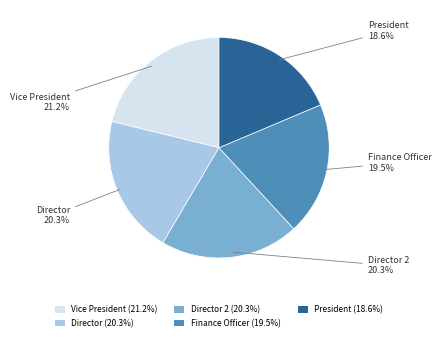

Is there a majority slice in this chart?

No